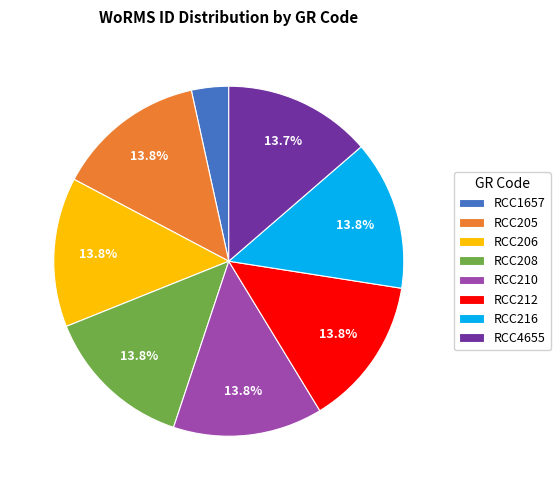

Do RCC208 and RCC1657 together represent more than half of the pie?

No